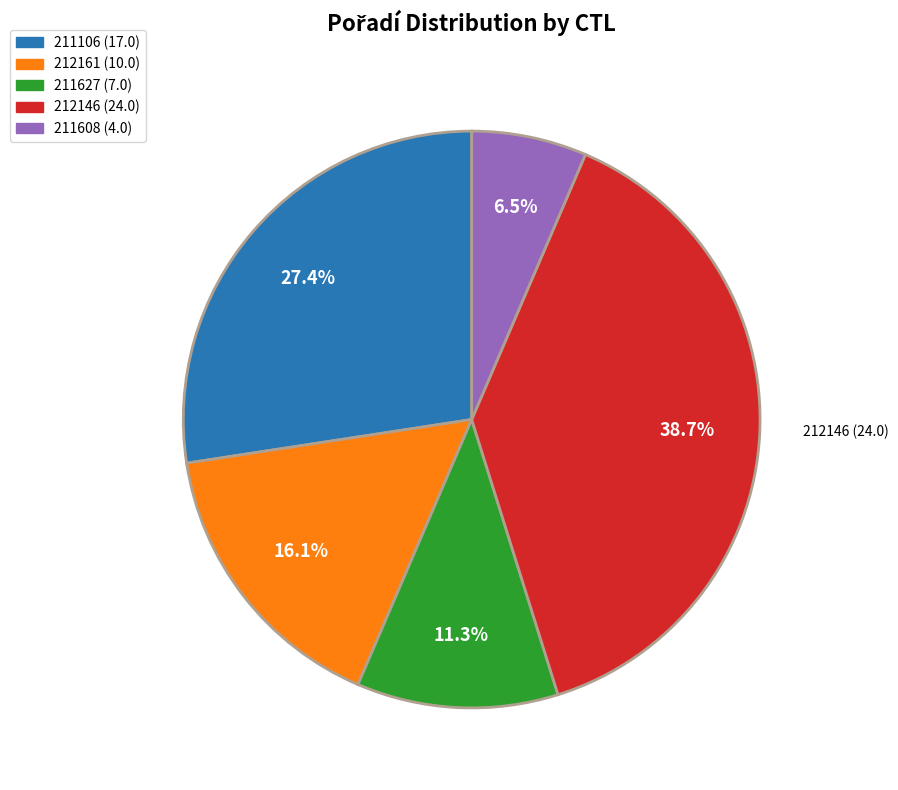

Is there any slice that represents more than half of the pie?

No